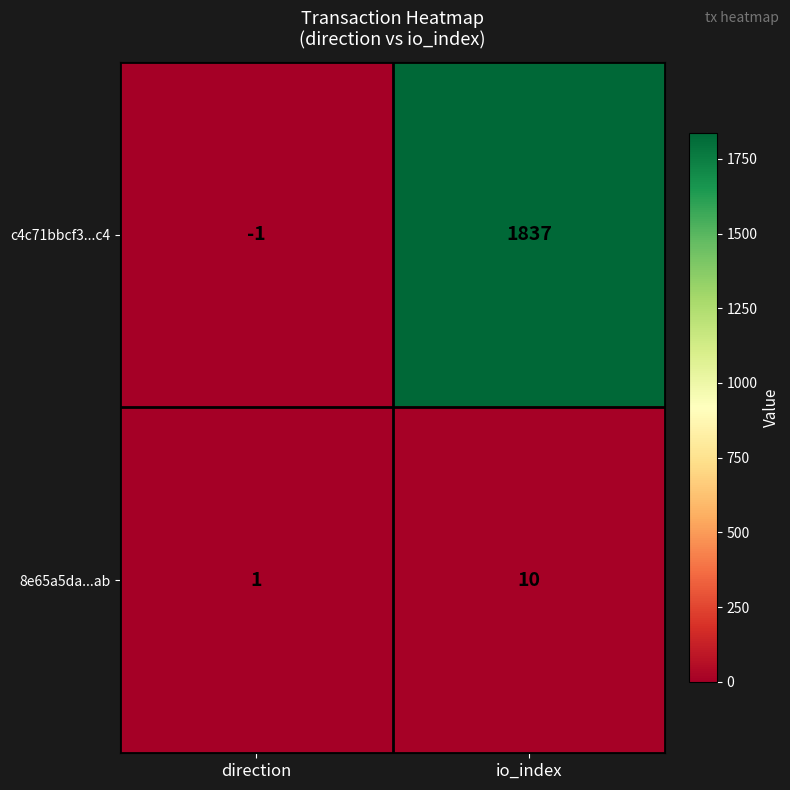

Reading left to right, extract all data points from this chart.

c4c71bbcf3...c4: direction=-1	io_index=1837
8e65a5da...ab: direction=1	io_index=10